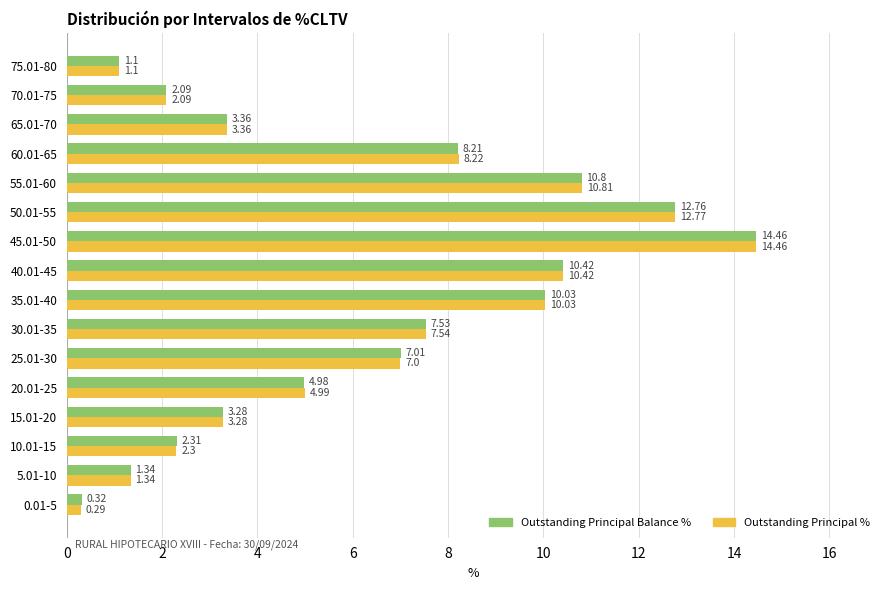

Count the number of categories in the chart.

16